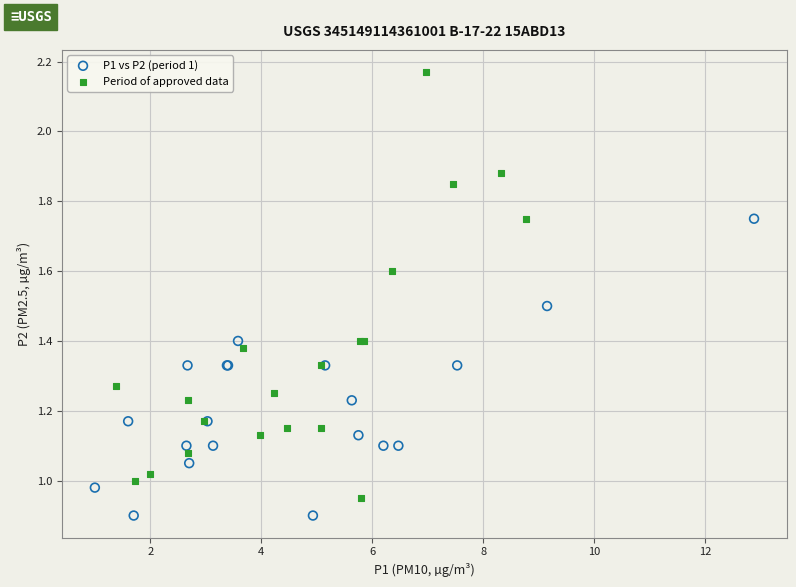

Which series has the largest Y range (max minus min)?

Period of approved data